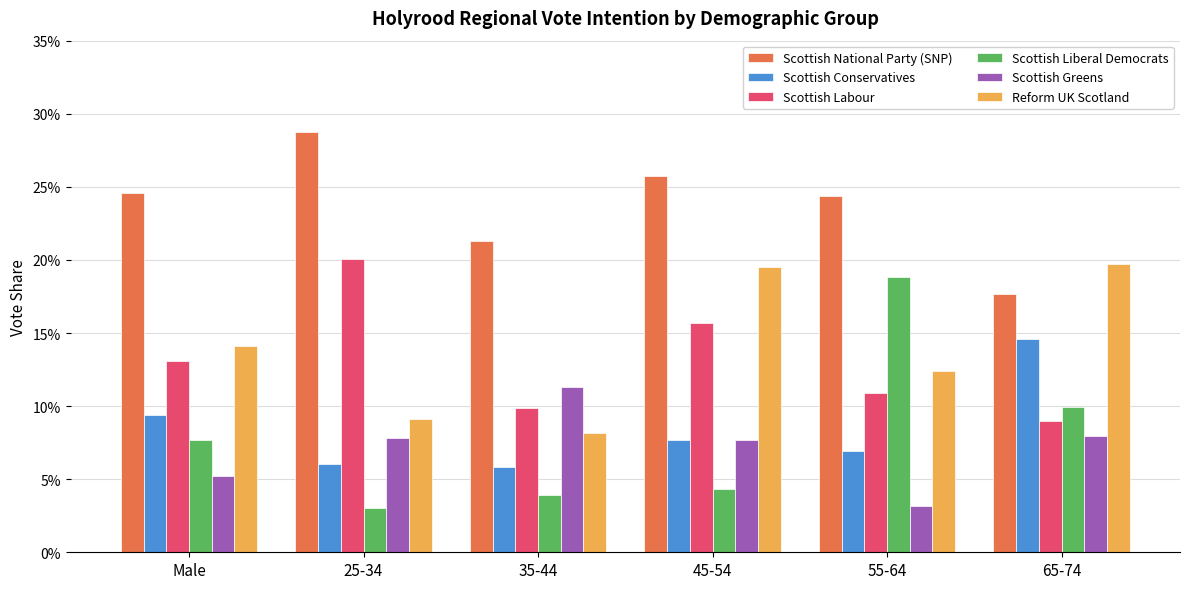

At which label does Scottish Liberal Democrats reach its minimum?

25-34